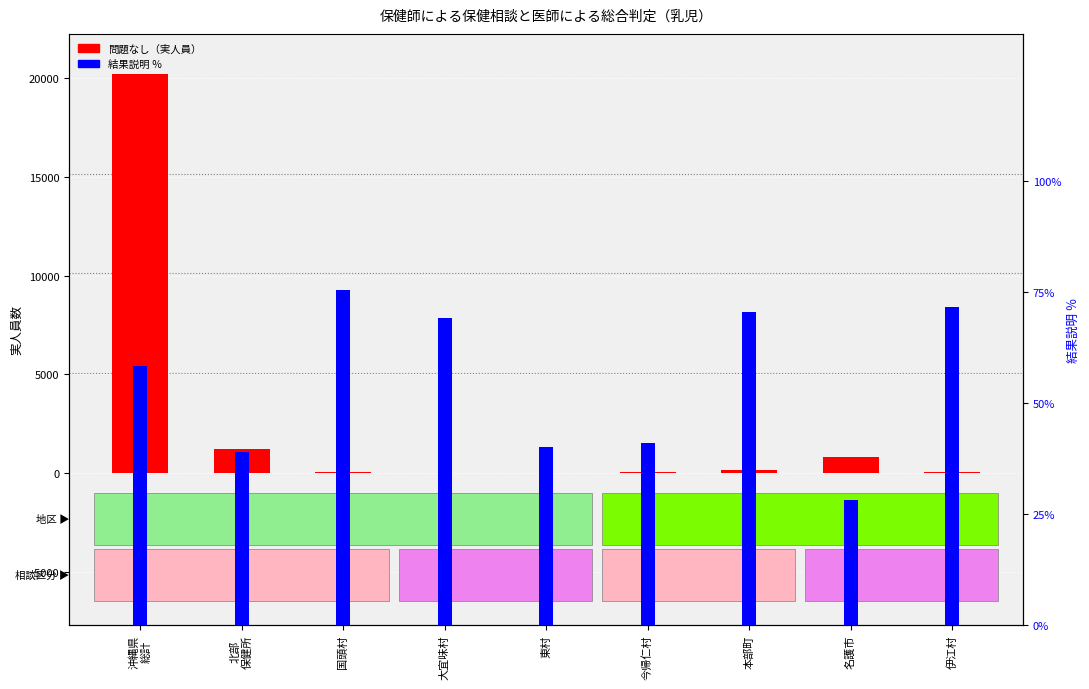

Does the chart contain stacked bars?

No